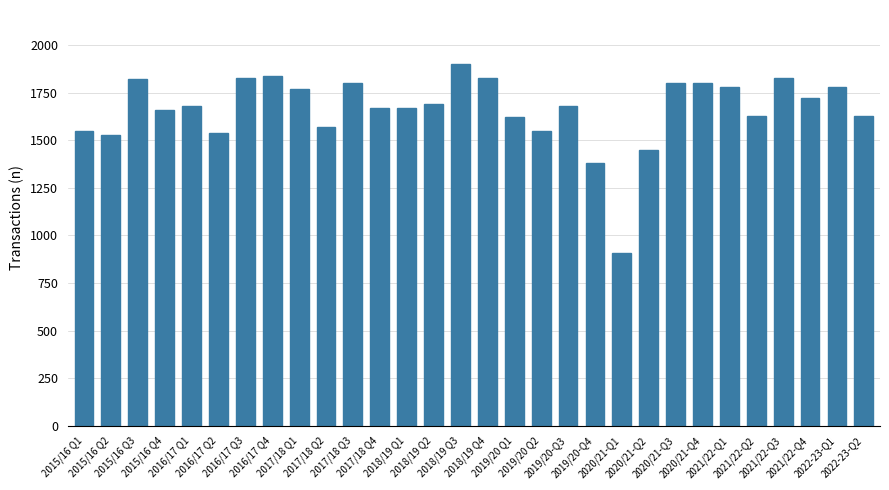

How many data points does each series have?

30